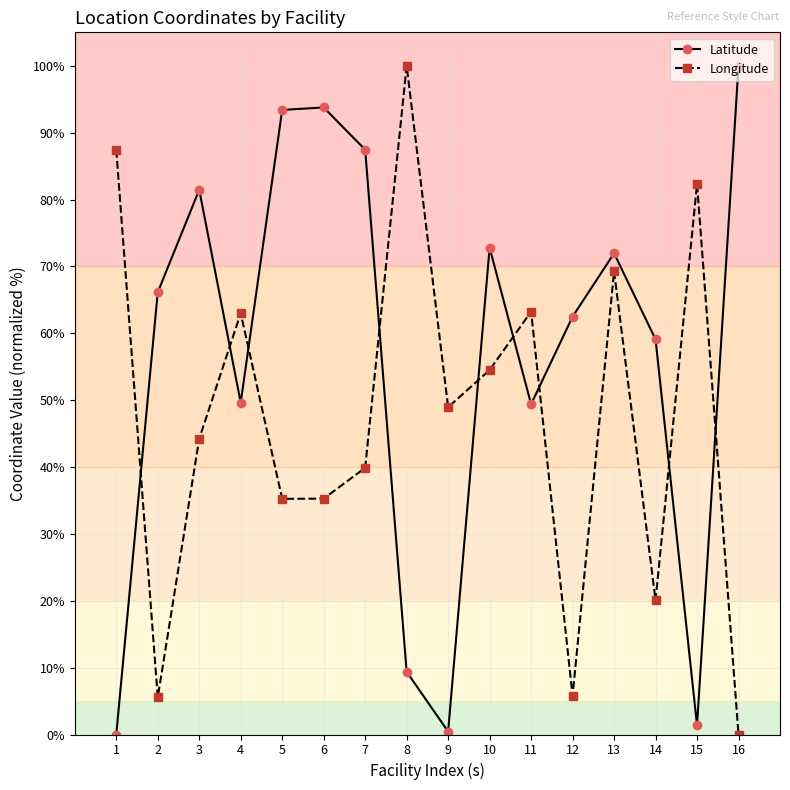

At which category does Latitude reach its first local valley?

4